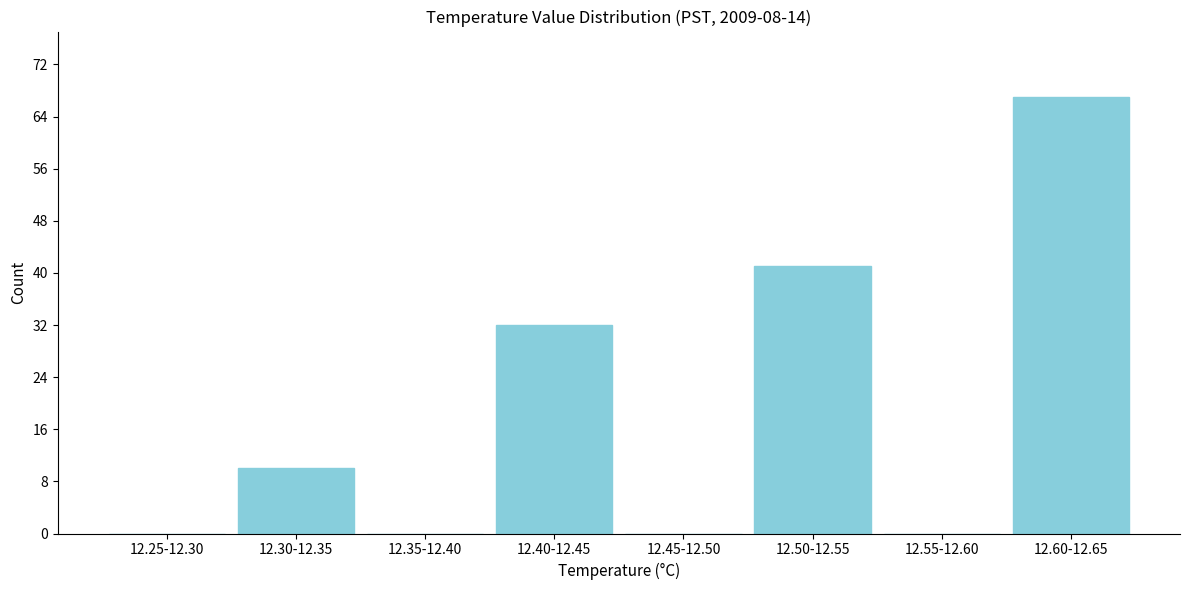

Reading left to right, what are all the values shown in this chart?

12.25-12.30=0	12.30-12.35=10	12.35-12.40=0	12.40-12.45=32	12.45-12.50=0	12.50-12.55=41	12.55-12.60=0	12.60-12.65=67